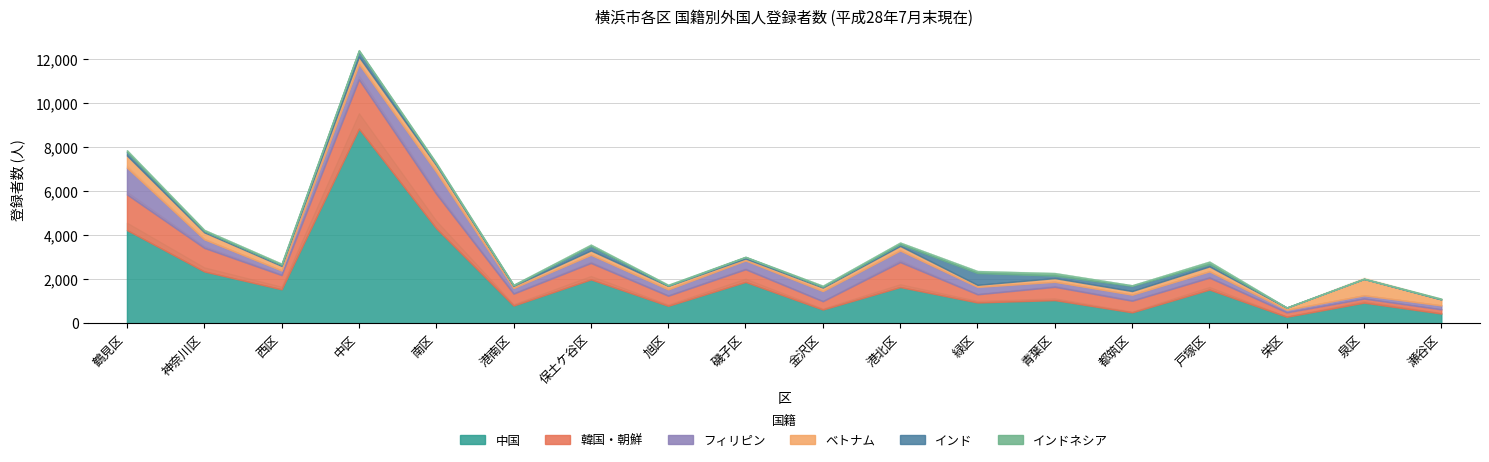

What is the label of the 3rd point from the left?

西区